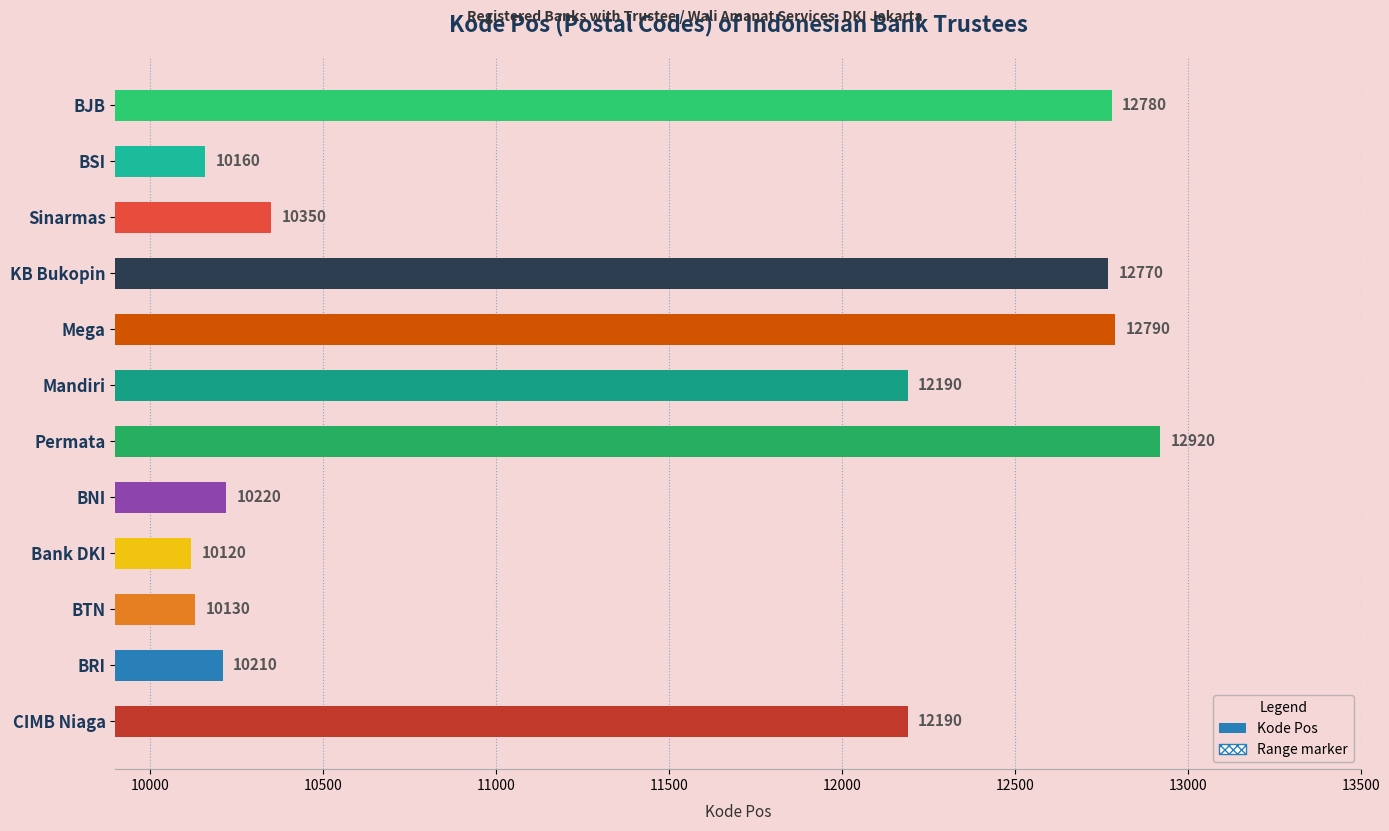

What is the maximum value shown in the chart?

12920